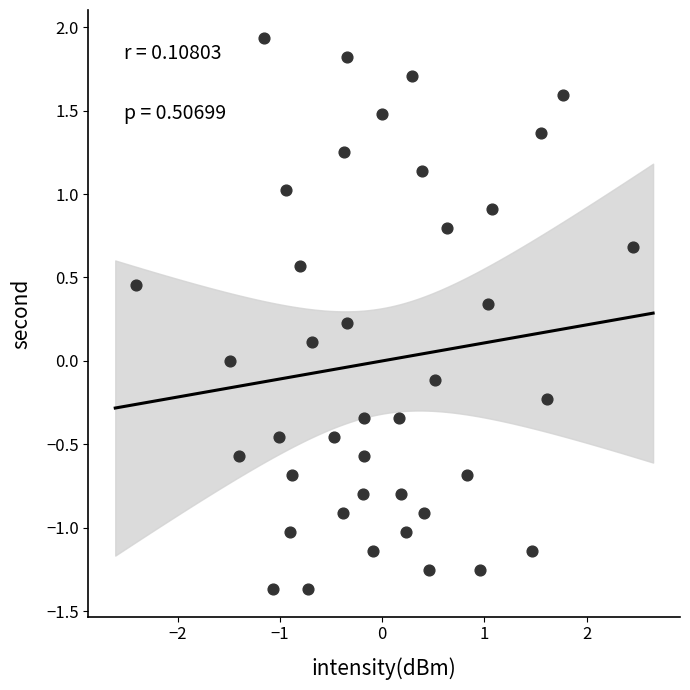

What is the range of Y values (max minus min)?

3.3